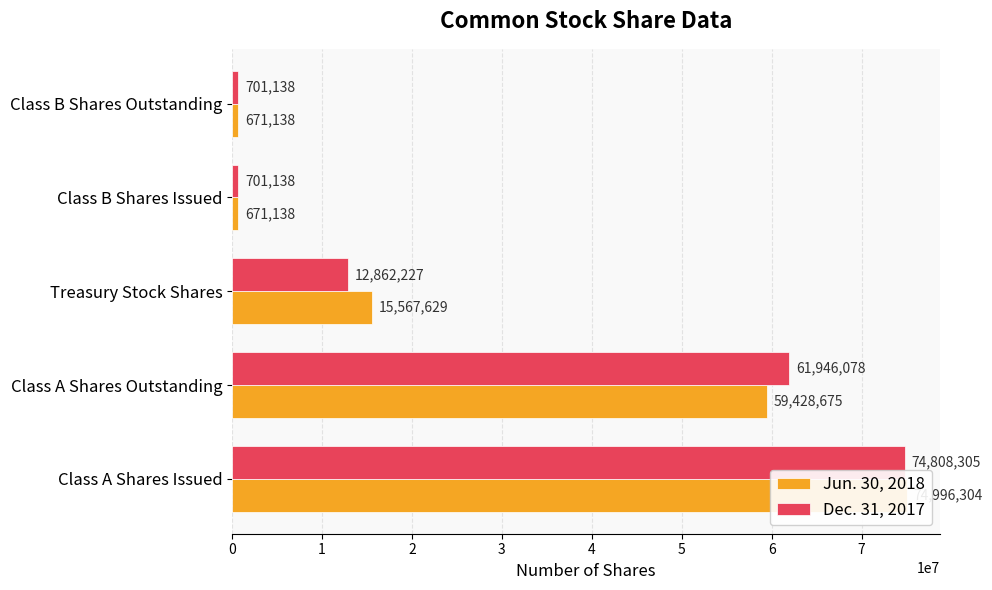

What is the smallest value displayed?

671138